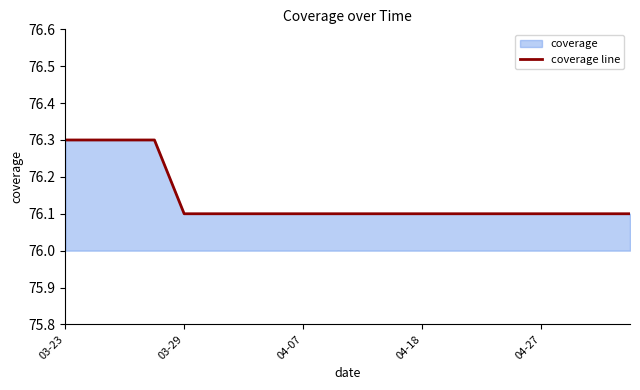

True or false: there are more than 2 points higher than both neighbors.

False